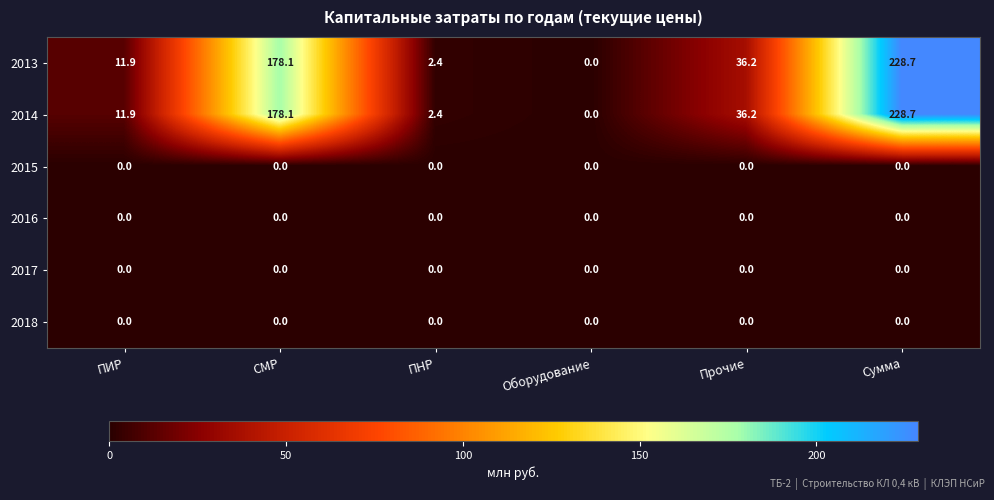

The 2014 series shows 36.2 at Прочие. True or false?

True